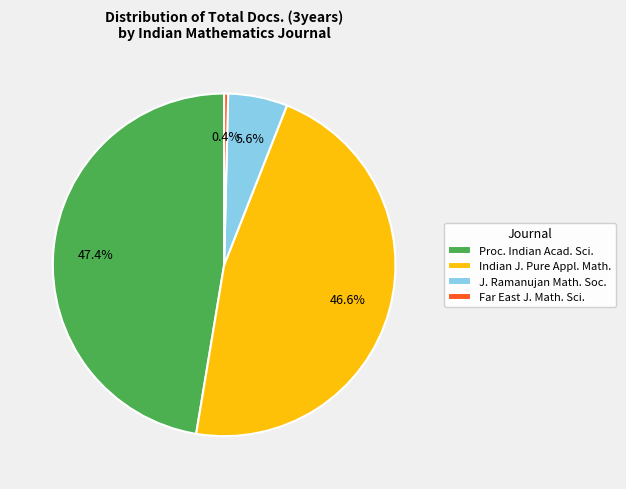

Between J. Ramanujan Math. Soc. and Proc. Indian Acad. Sci., which is larger?

Proc. Indian Acad. Sci.